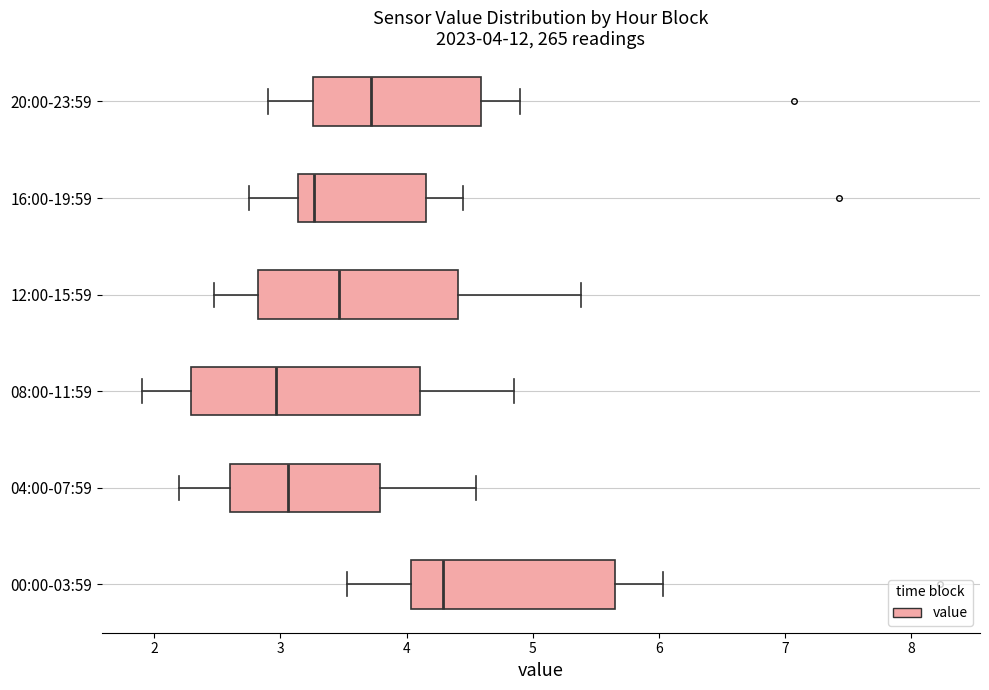

Comparing the boxes themselves (not the whiskers), which one is the widest?

08:00-11:59